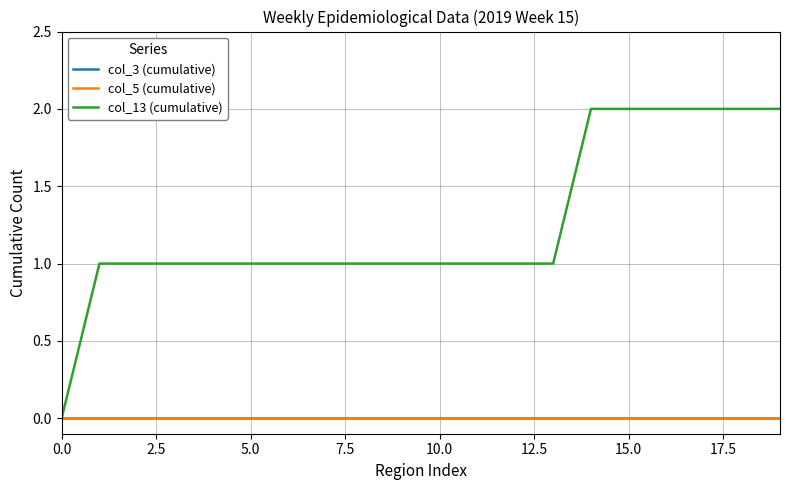

Where is col_13 (cumulative) nearest to the value 1?

2.5